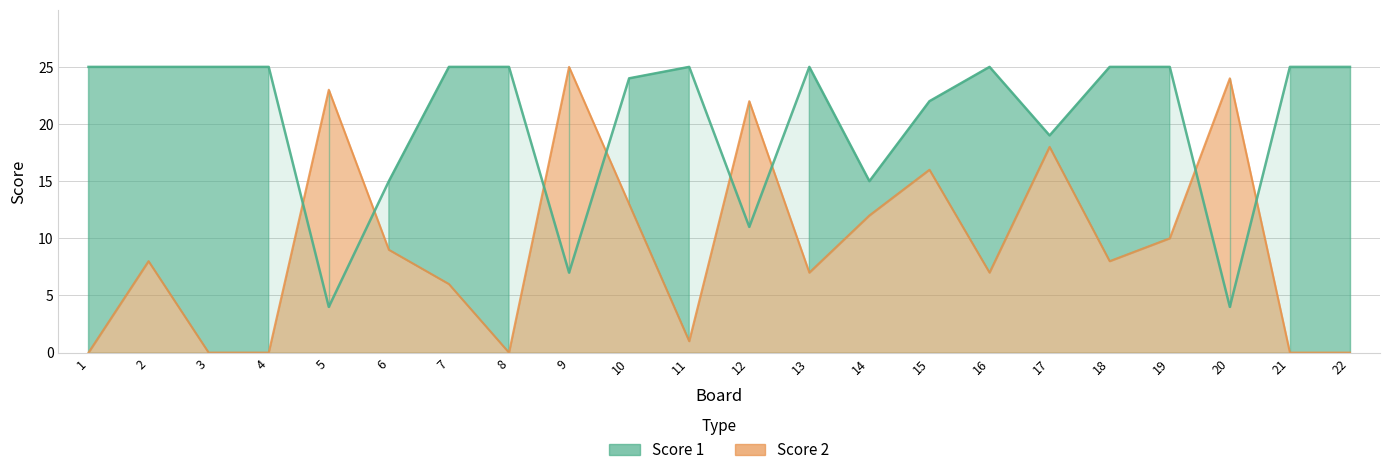

What are all the series names shown in the legend?

Score 1, Score 2